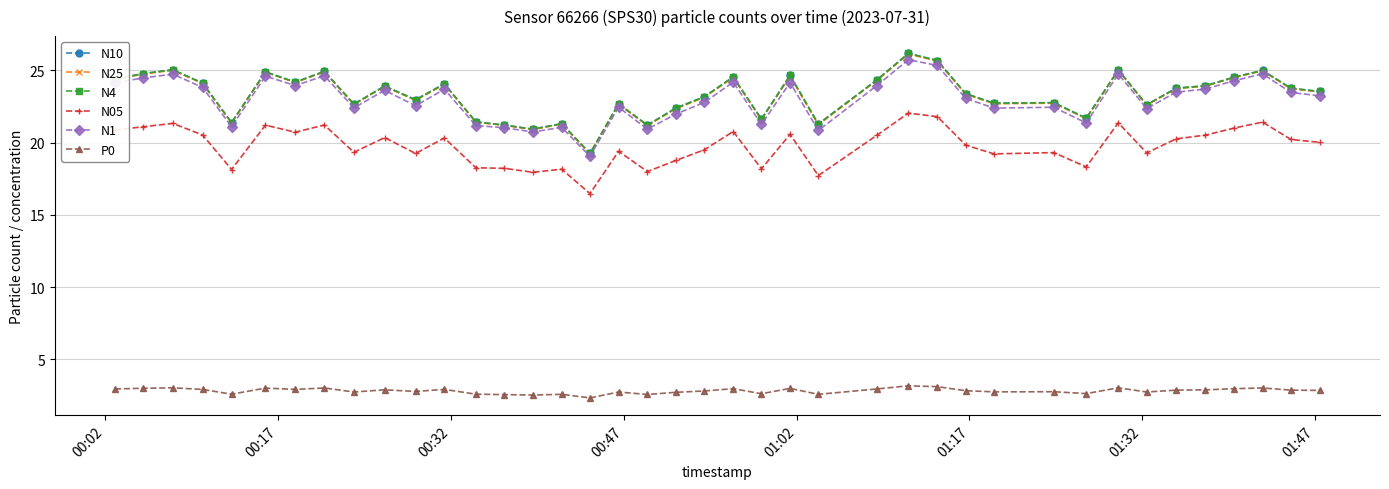

How many data points does each series have?

40